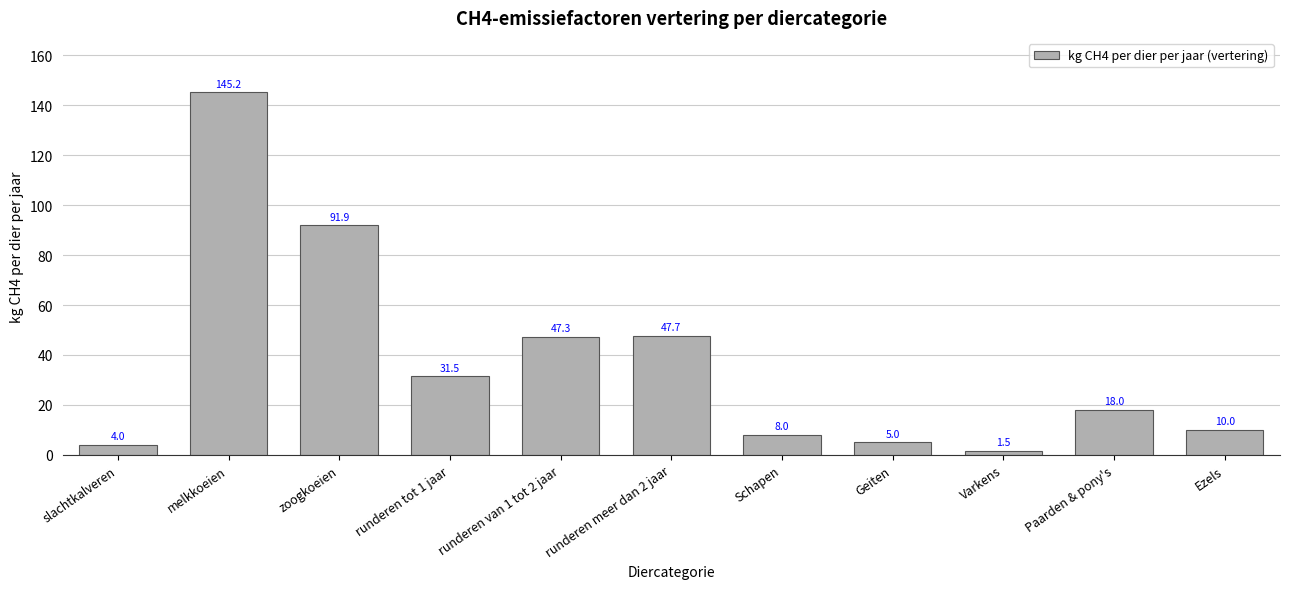

What is the ratio of the value at Schapen to the value at melkkoeien?

0.1